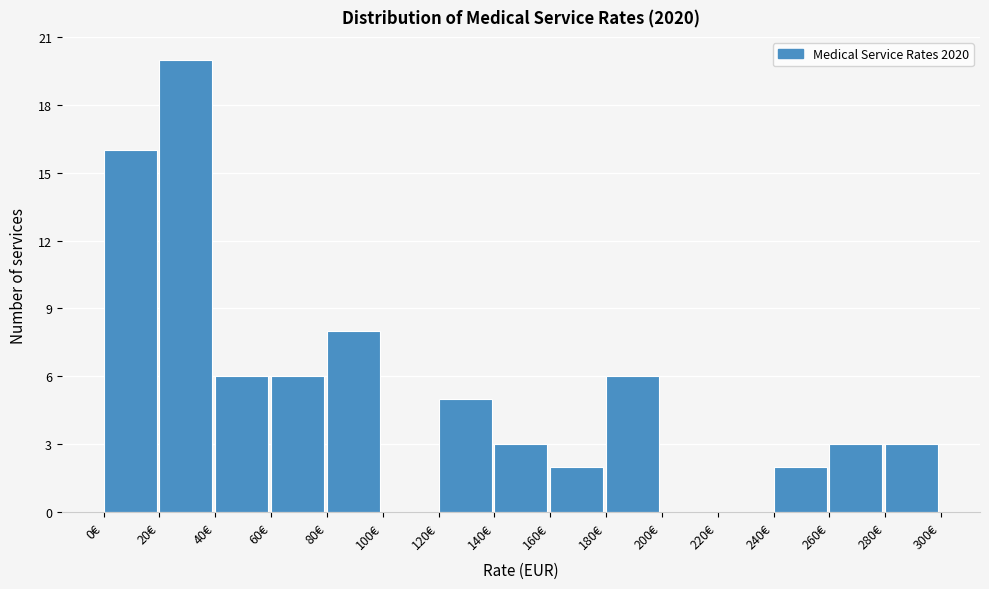

Over which range of the x-axis is the bar tallest?

20 to 40